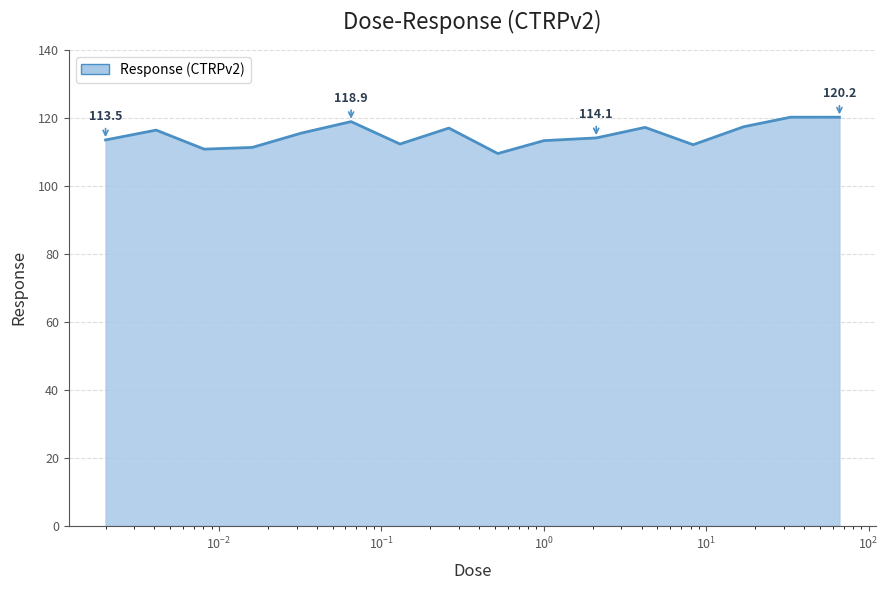

What is the smallest value displayed?

109.5